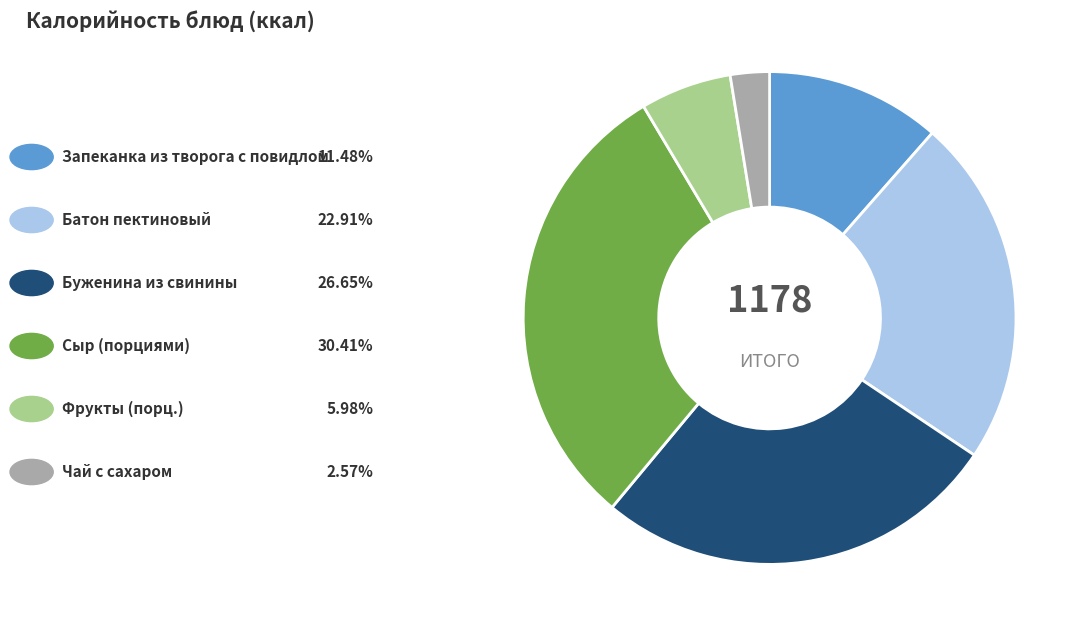

Is there a majority slice in this chart?

No